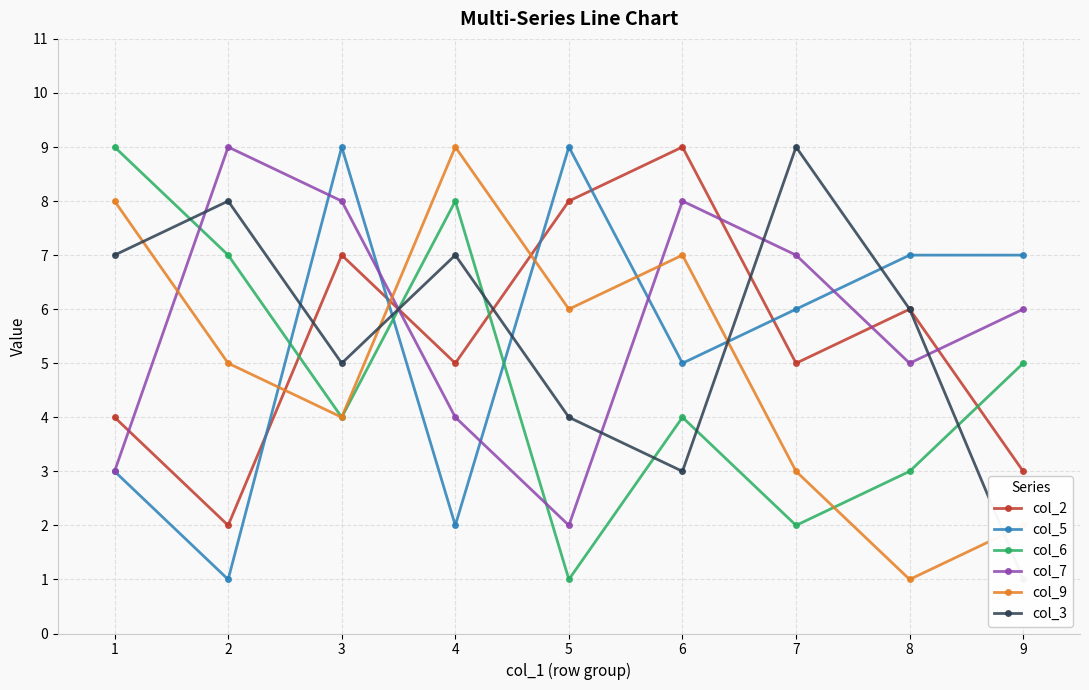

True or false: col_7 has a value of 4 at 4.

True